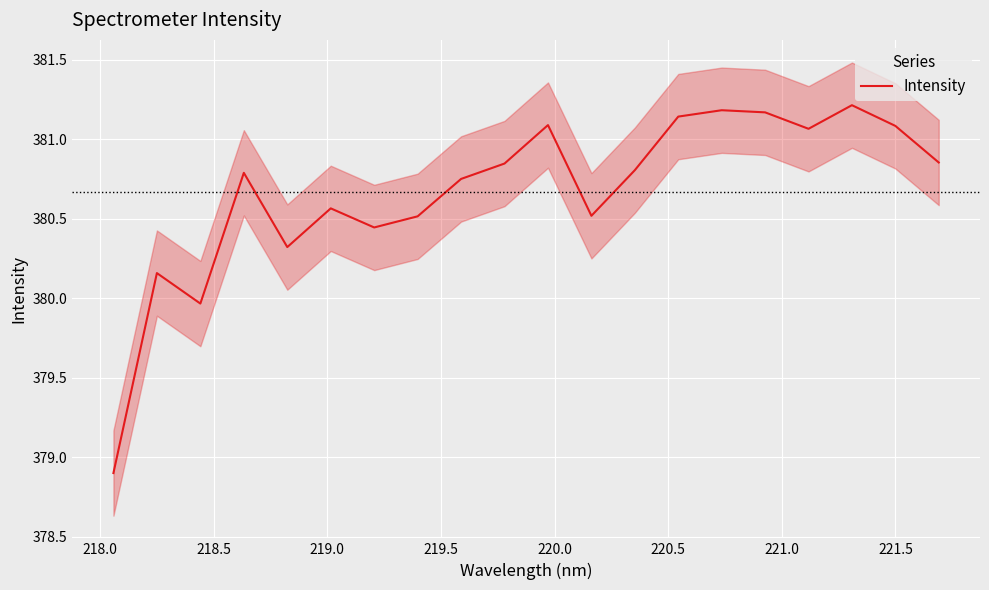

What is the difference between the maximum and second lowest values?

1.2